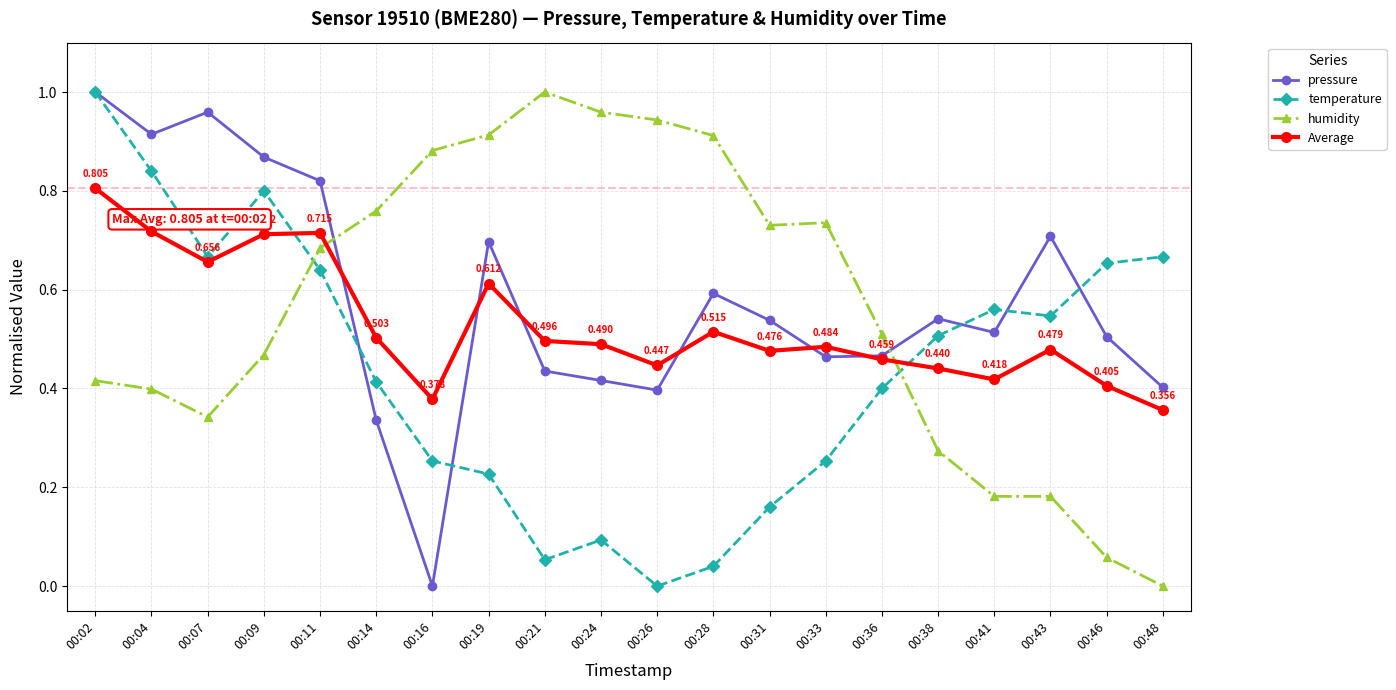

At 00:43, list the series in order from smallest to largest.

humidity, Average, temperature, pressure